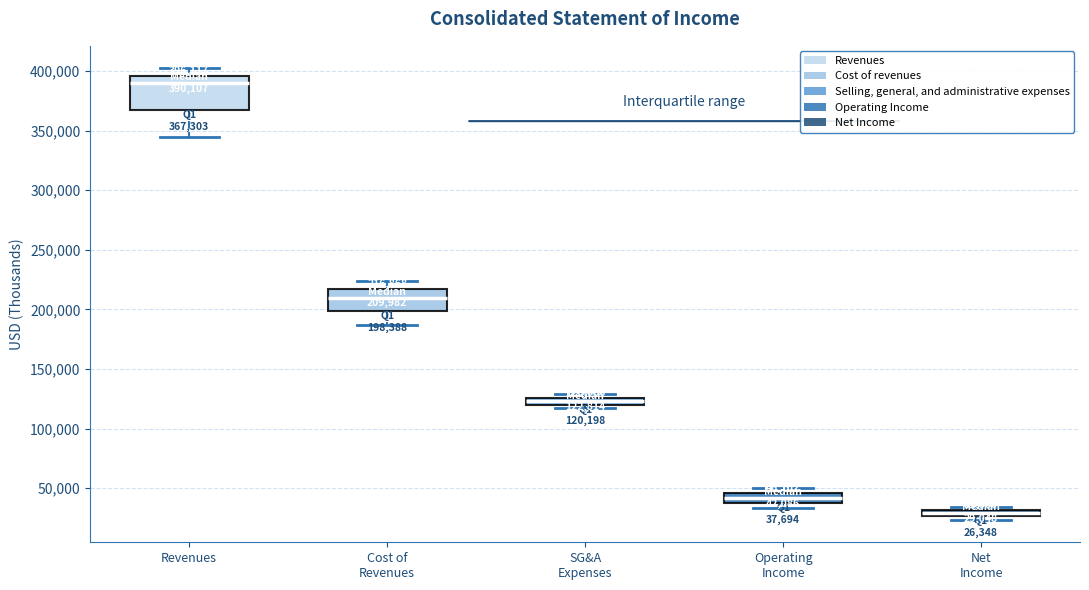

Which box has the lowest median line?

Net Income